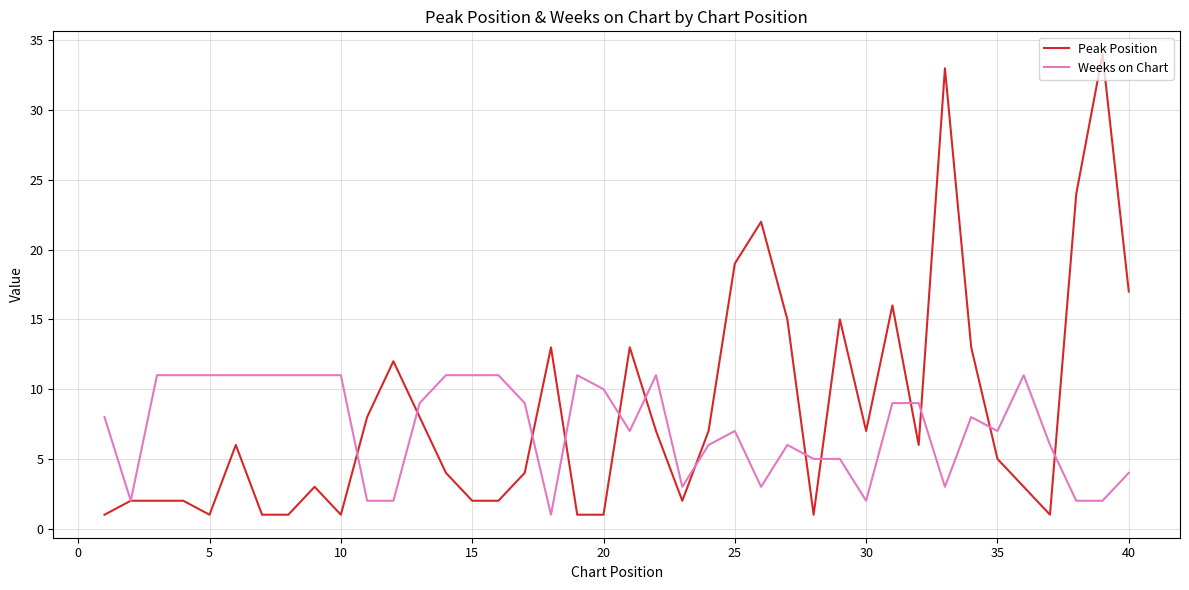

What is the maximum value for Weeks on Chart?

11